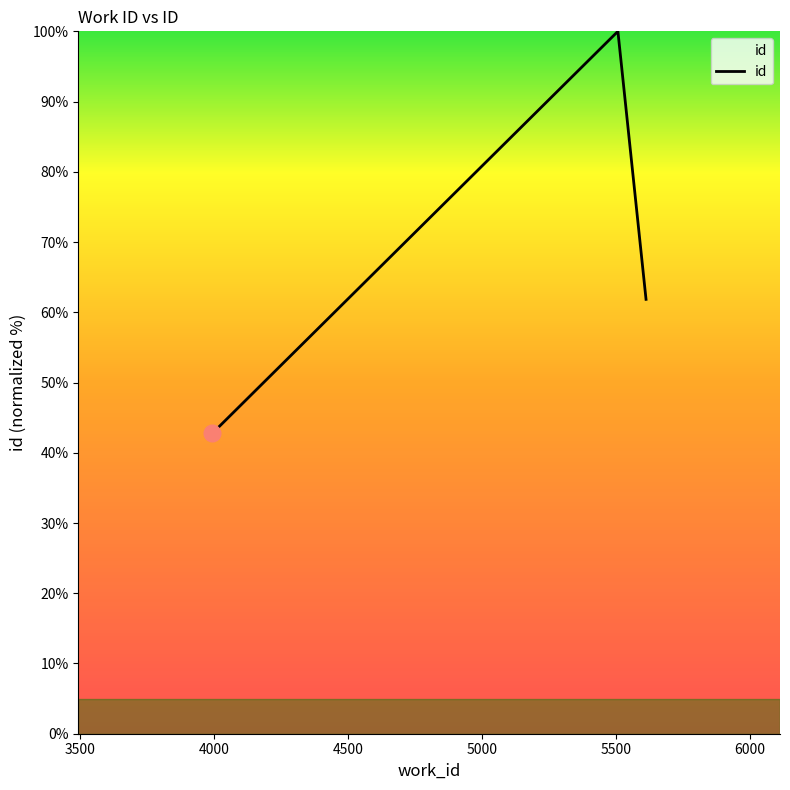

What is the sum of all values?

204.6